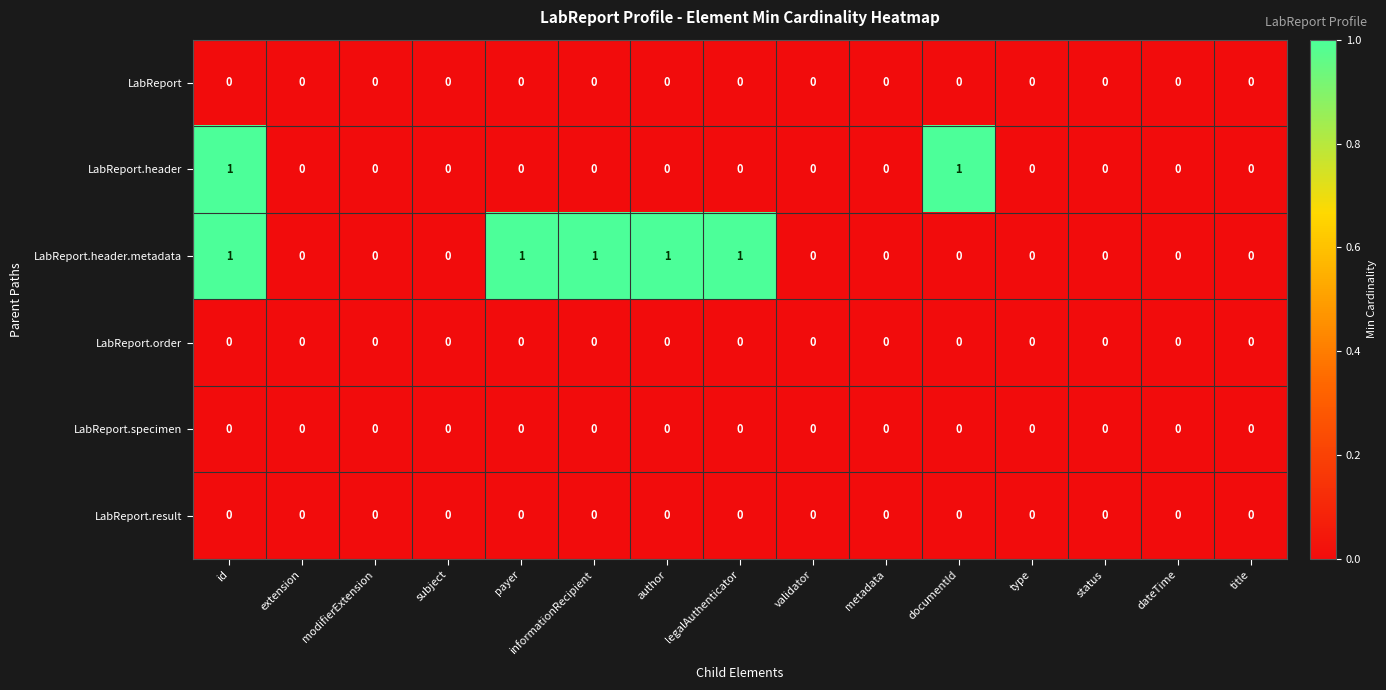

What is the sum of all LabReport.header.metadata values?

5